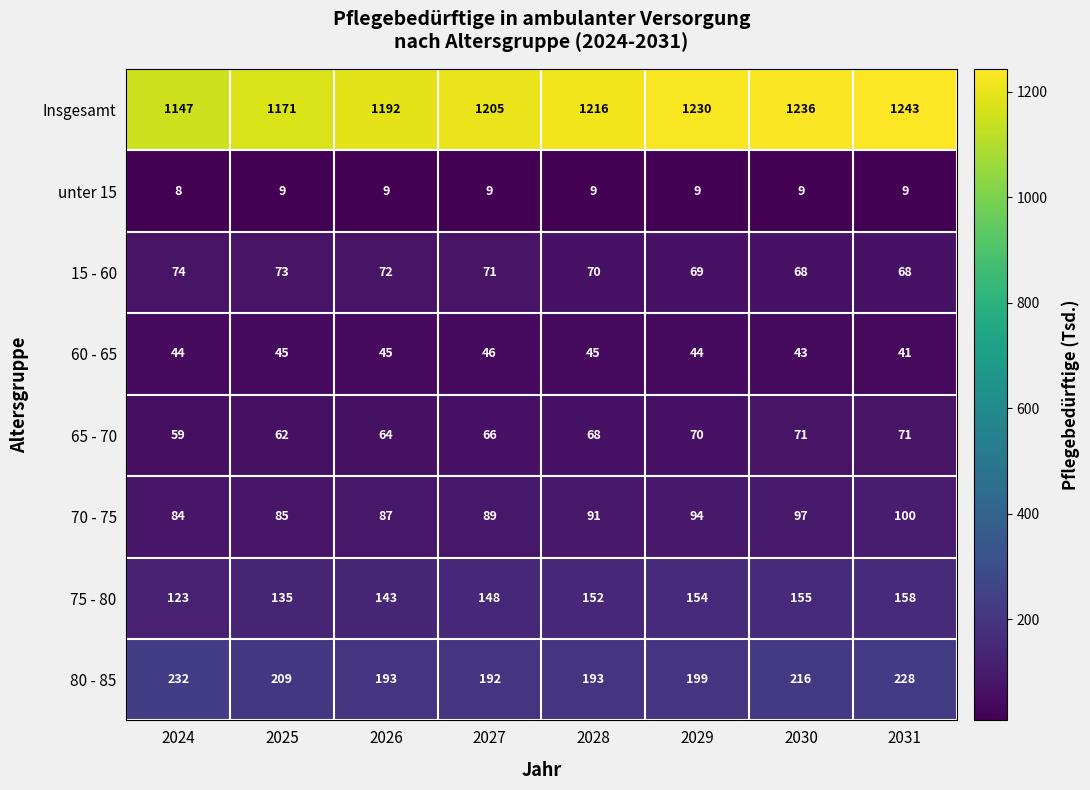

What is the total value across all series at 2031?

1918